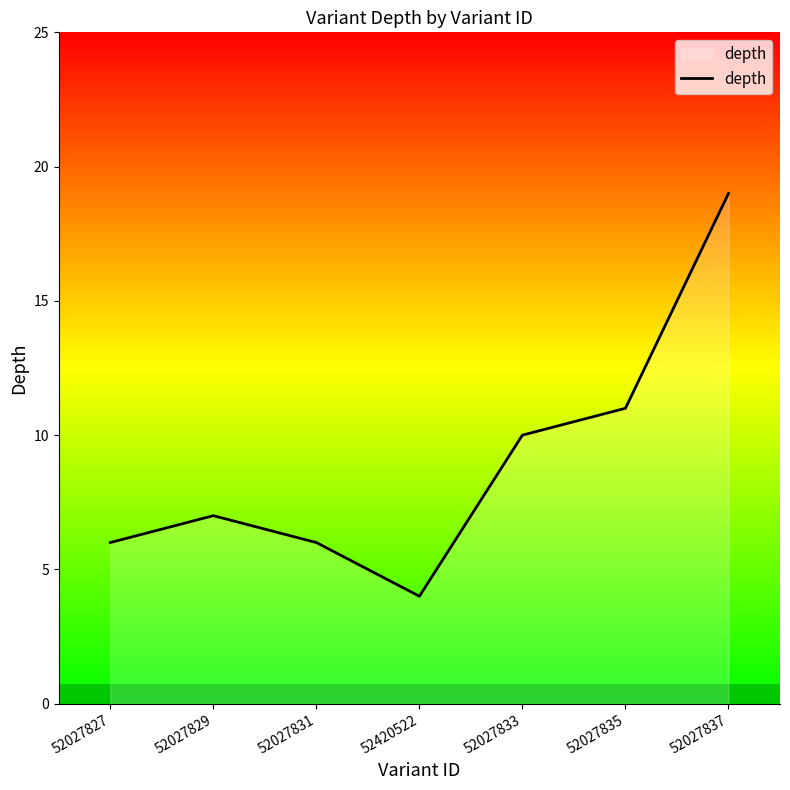

Reading right to left, list all the values displayed in this chart.

52027837=19	52027835=11	52027833=10	52420522=4	52027831=6	52027829=7	52027827=6